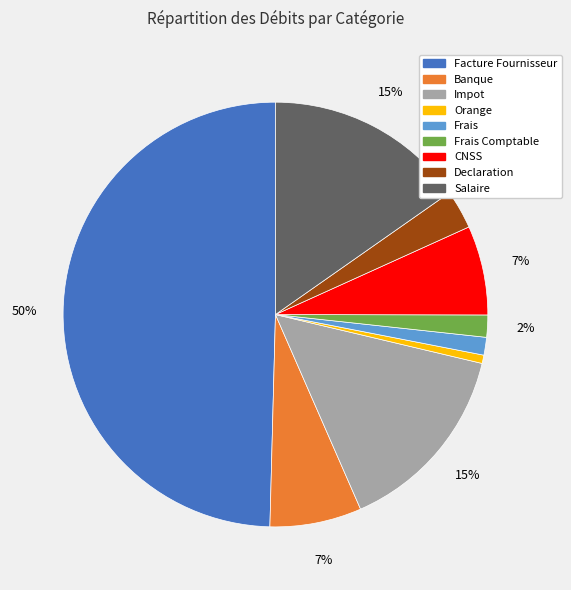

How many slices are in this pie chart?

9